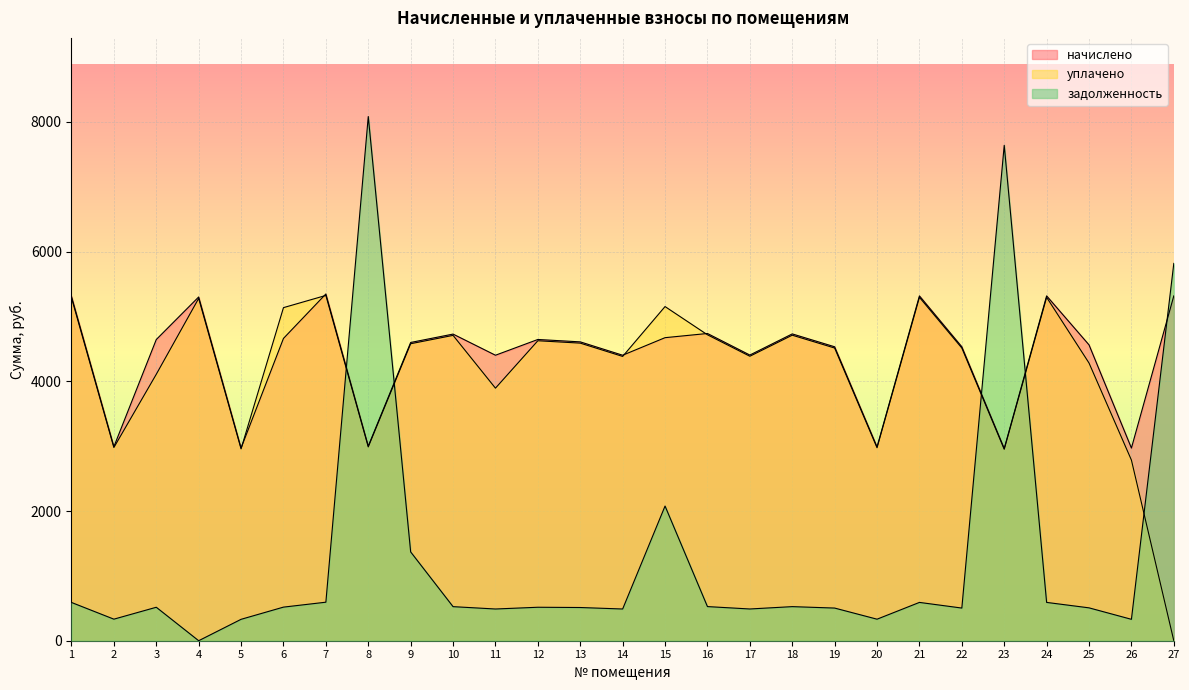

How many data points in уплачено are less than 4512?

12